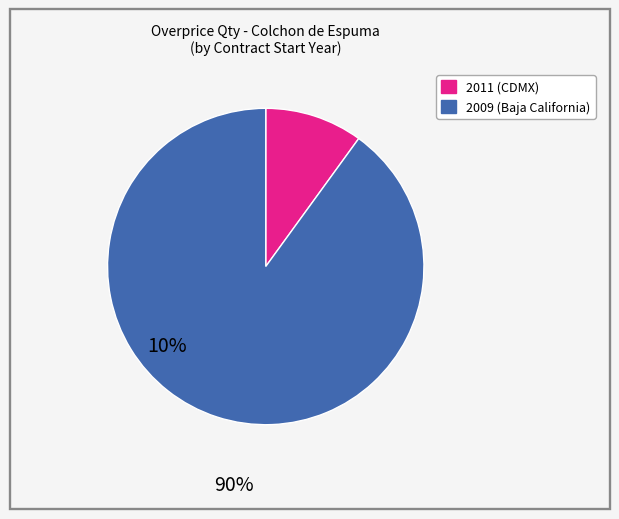

Is there any slice that represents more than half of the pie?

Yes